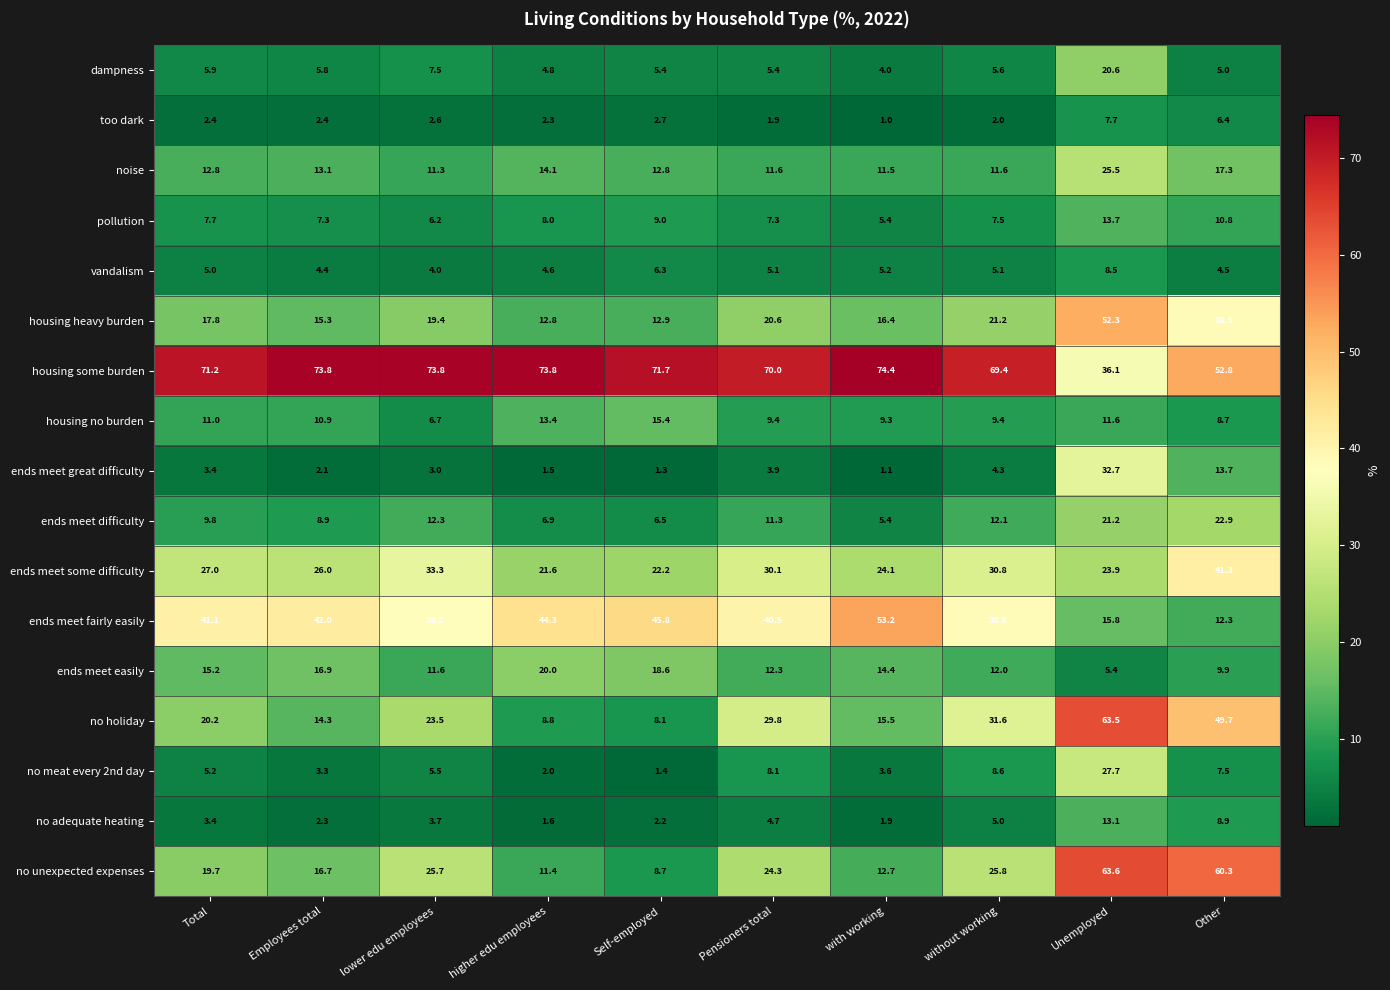

At which label does noise first exceed 12?

Total